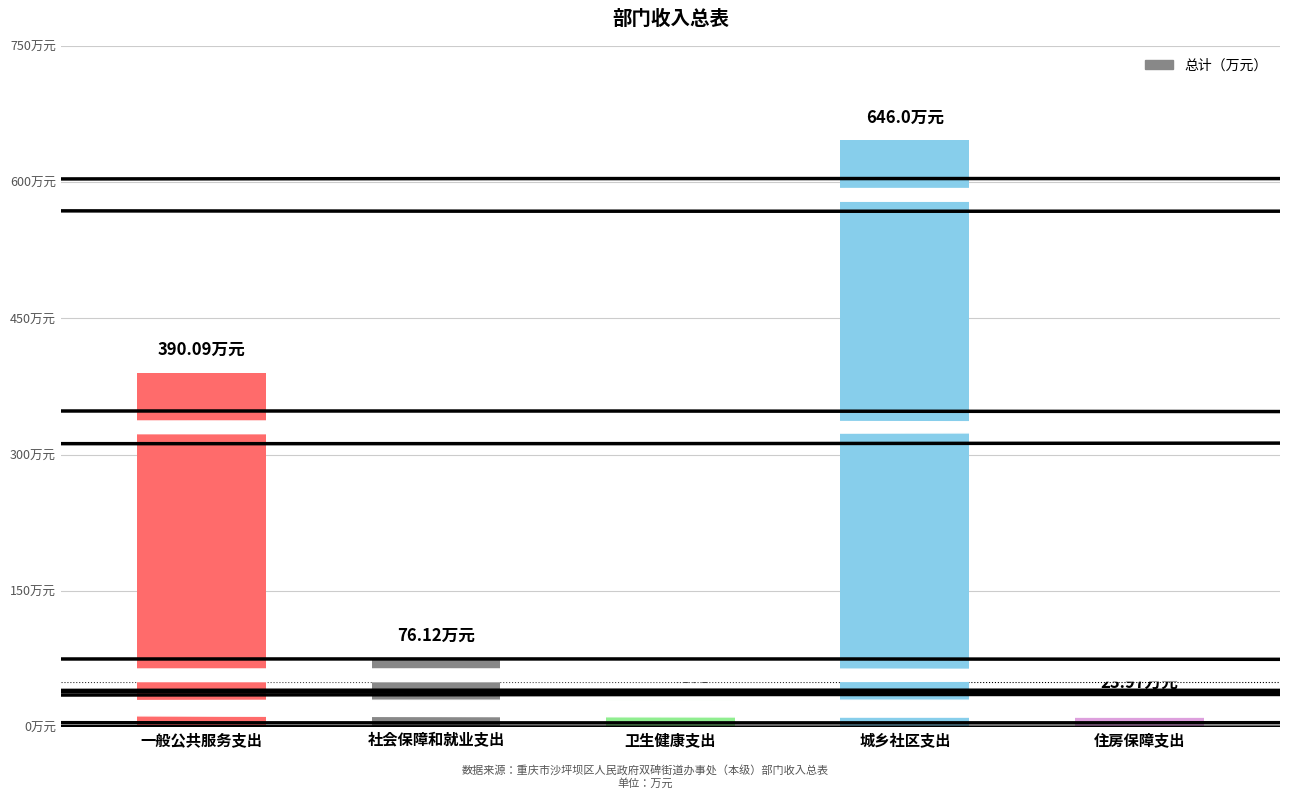

Approximately how many times larger is the value at 住房保障支出 compared to 社会保障和就业支出?

0.3